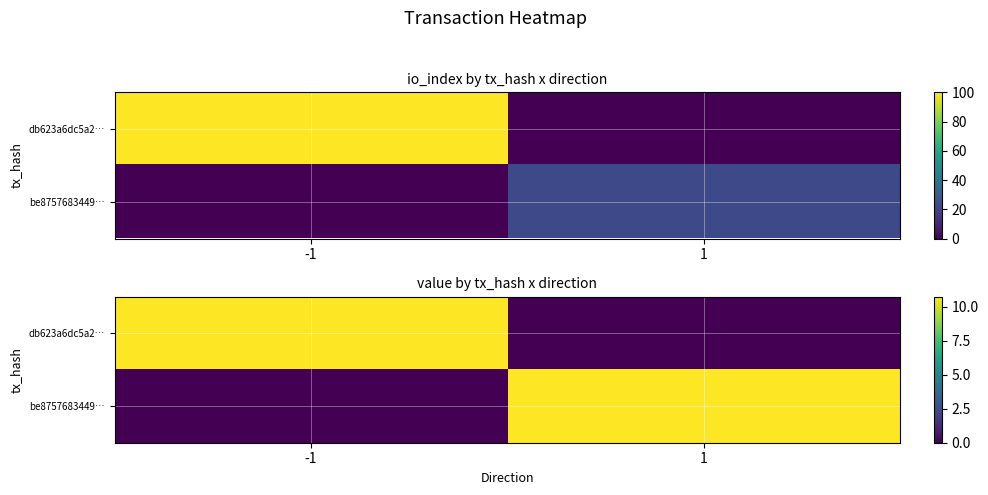

Where is db623a6dc5a2… nearest to the value 5?

1